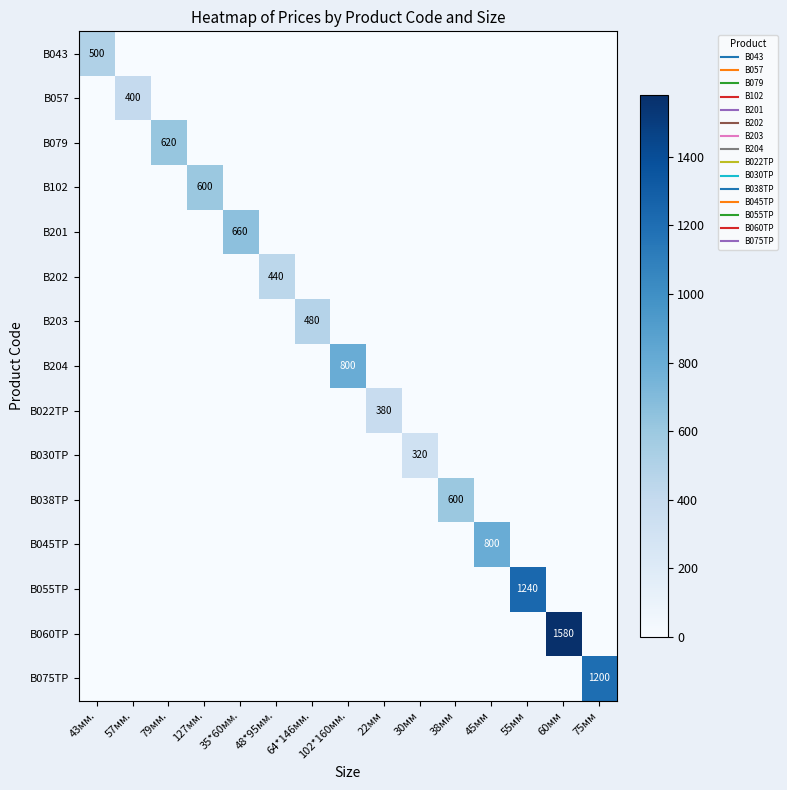

Between 22мм and 38мм, which series saw the biggest shift?

B038TP